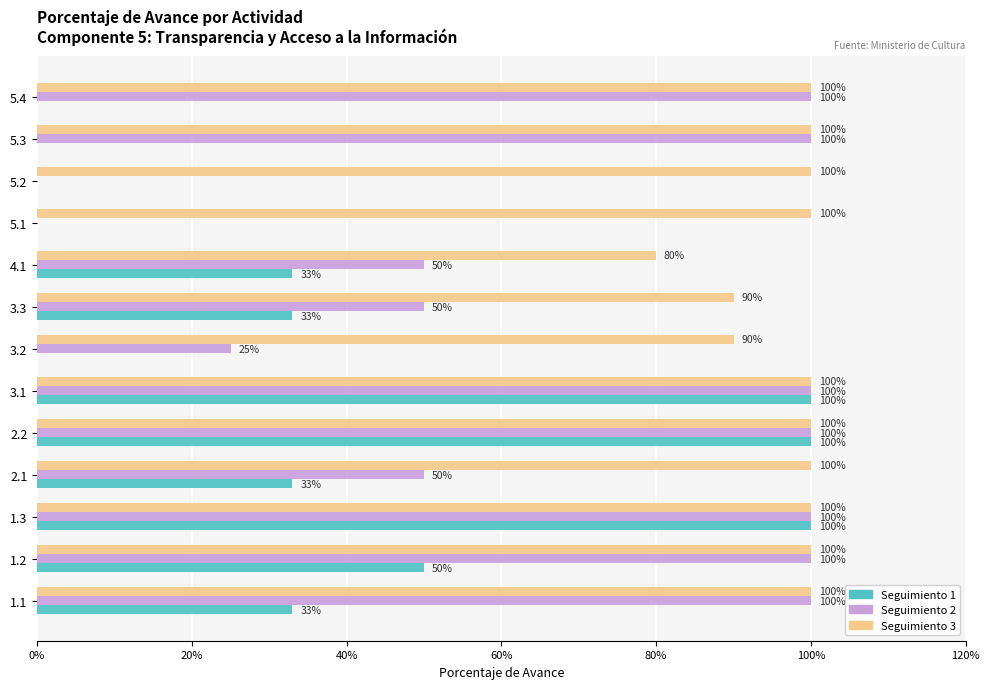

What is the sum of all Seguimiento 2 values?

8.8